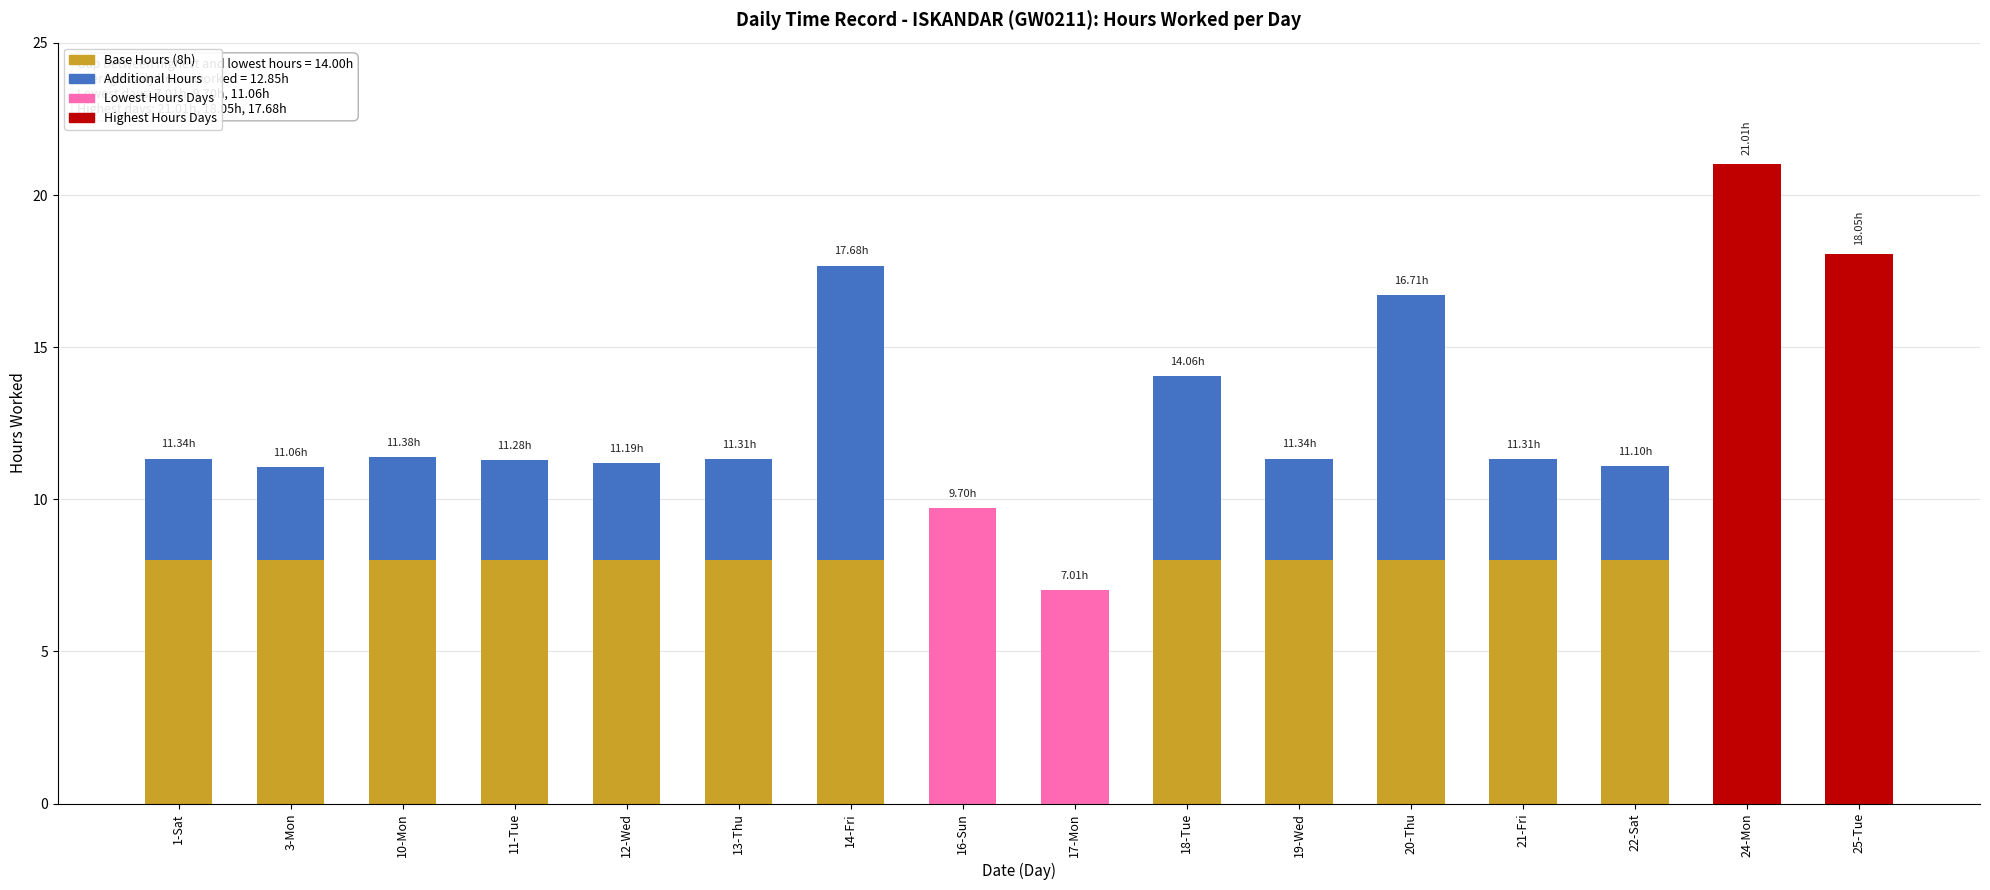

What position from the right is 3-Mon?

15